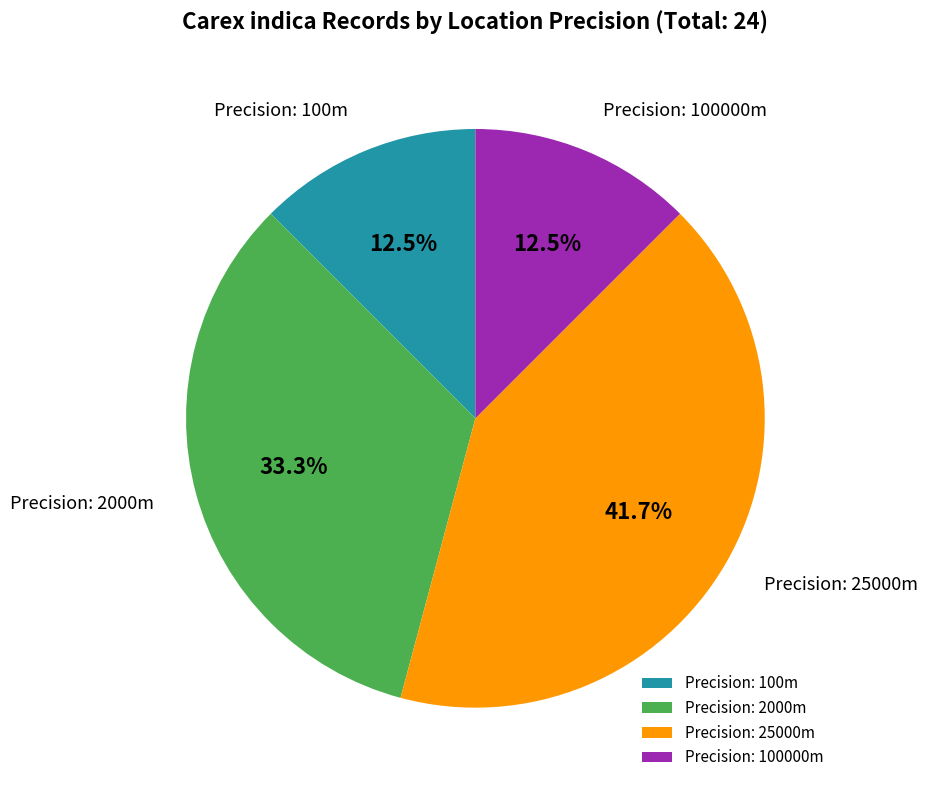

Which category has the biggest portion of the pie?

Precision: 25000m